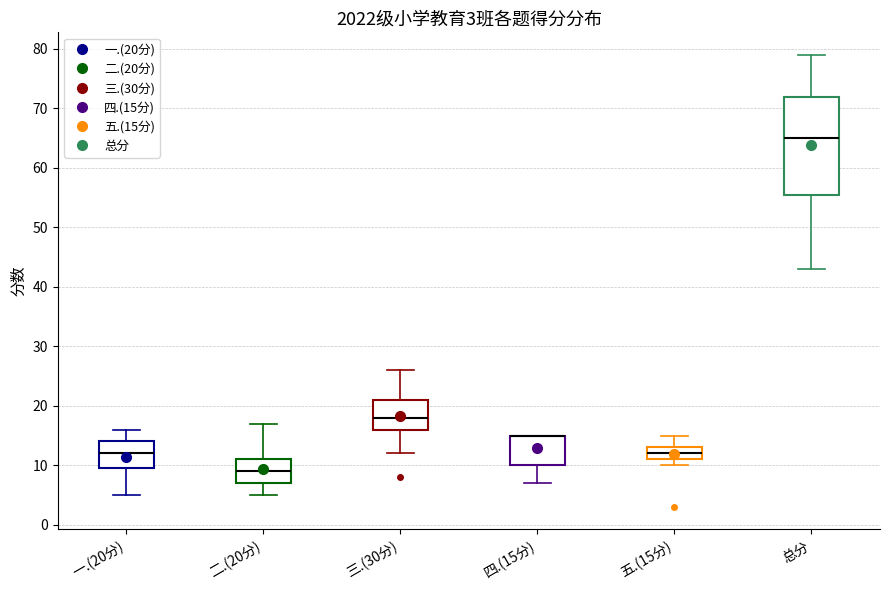

Comparing the boxes themselves (not the whiskers), which one is the tallest?

总分